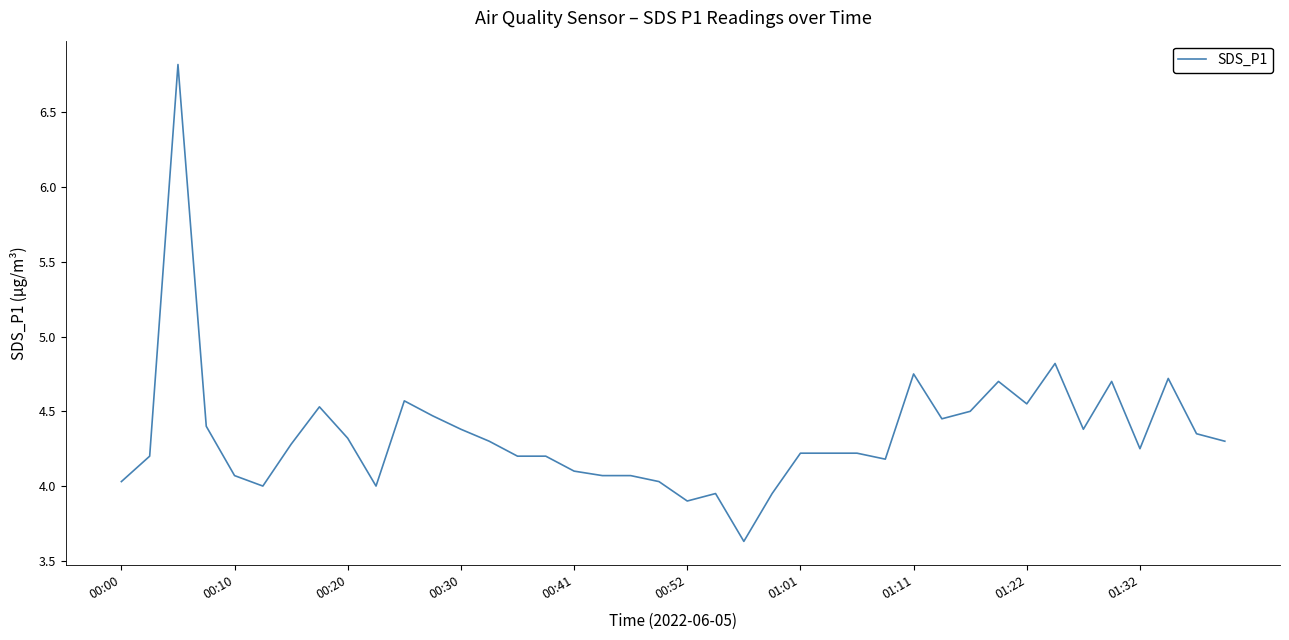

What is the maximum value shown in the chart?

6.8